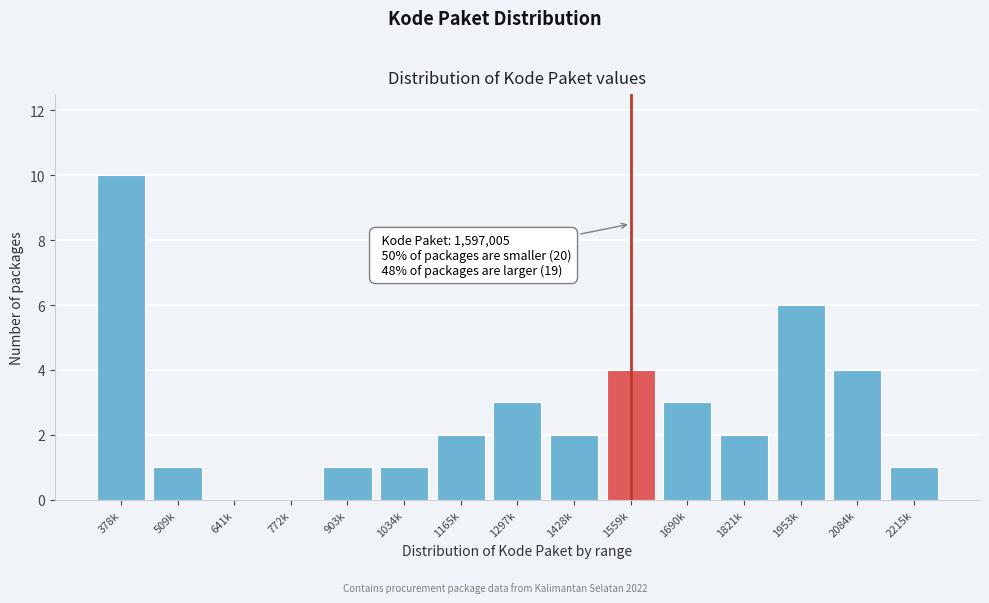

Reading left to right, transcribe all the data shown in this chart.

378k=10	509k=1	641k=0	772k=0	903k=1	1034k=1	1165k=2	1297k=3	1428k=2	1559k=4	1690k=3	1821k=2	1953k=6	2084k=4	2215k=1